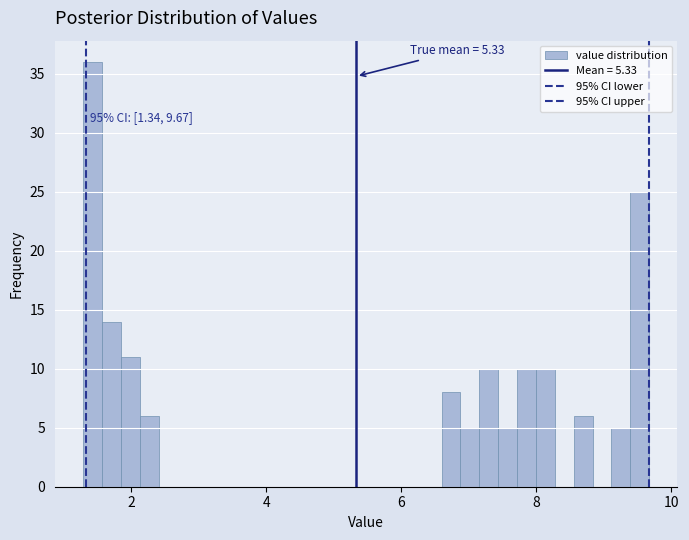

Around what value on the x-axis is the tallest bar? Give the approximate position of its centre, as read against the axis.

1.4